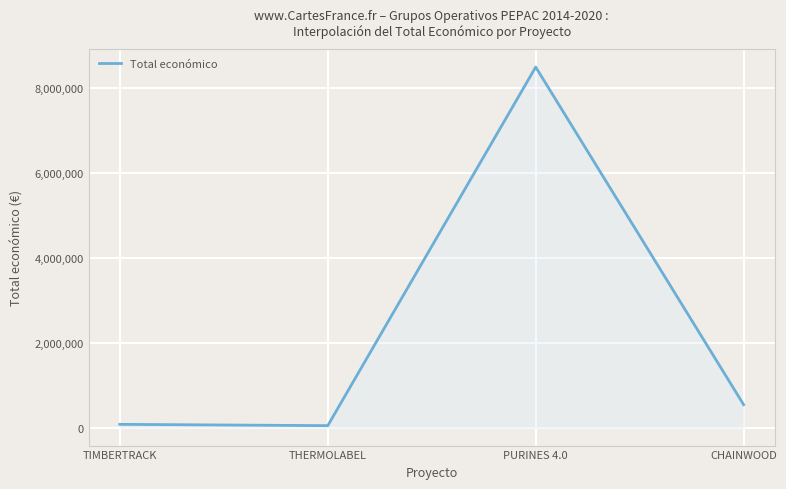

What is the ratio of the value at THERMOLABEL to the value at CHAINWOOD?

0.1